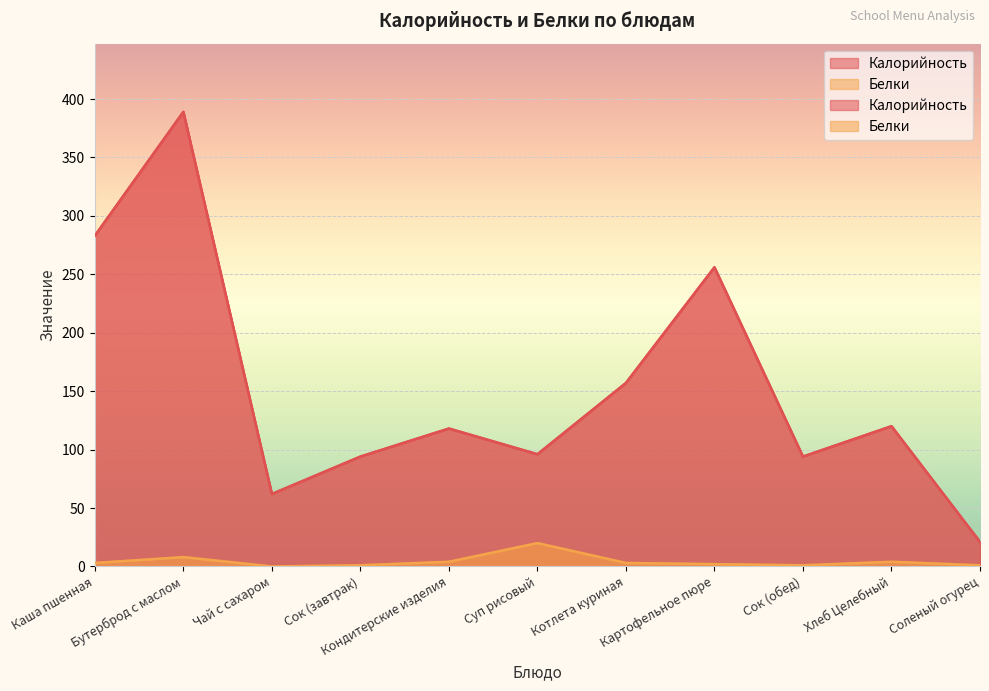

Rank the series by their maximum value, from highest to lowest.

Калорийность, Белки